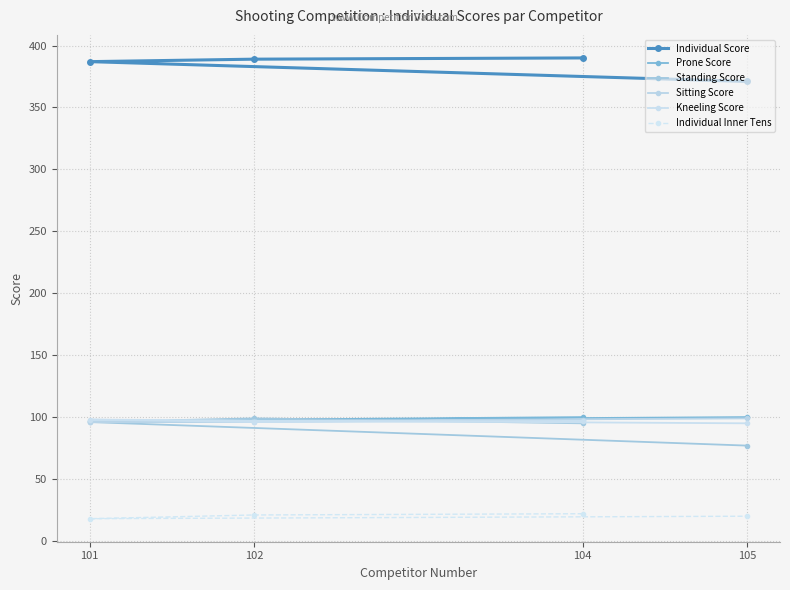

Reading left to right, what are all the values shown in this chart?

Individual Score: 104=390	102=389	101=387	105=371
Prone Score: 104=100	102=98	101=97	105=100
Standing Score: 104=95	102=99	101=96	105=77
Sitting Score: 104=98	102=96	101=96	105=99
Kneeling Score: 104=97	102=96	101=98	105=95
Individual Inner Tens: 104=22	102=21	101=18	105=20